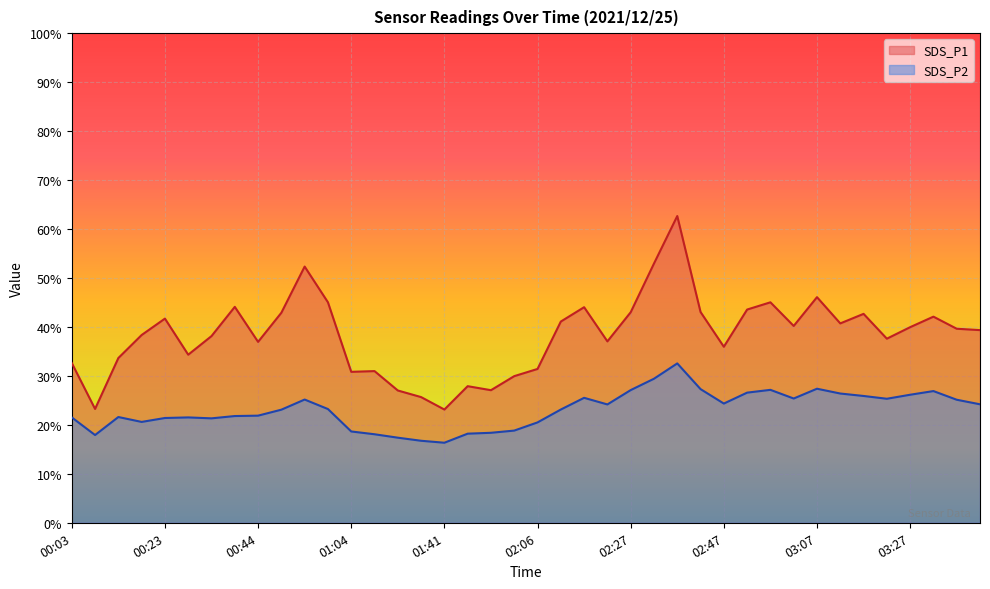

What position from the right is 01:56?

22